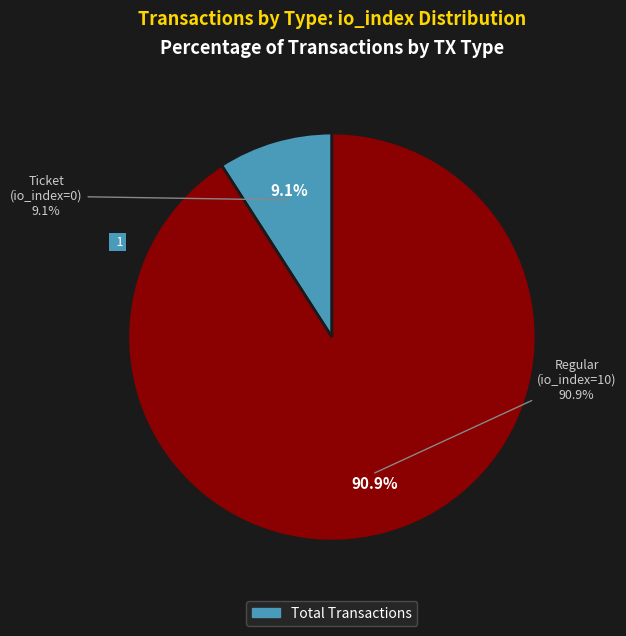

Which has a higher value, Ticket (io_index=0) or Regular (io_index=10)?

Regular (io_index=10)